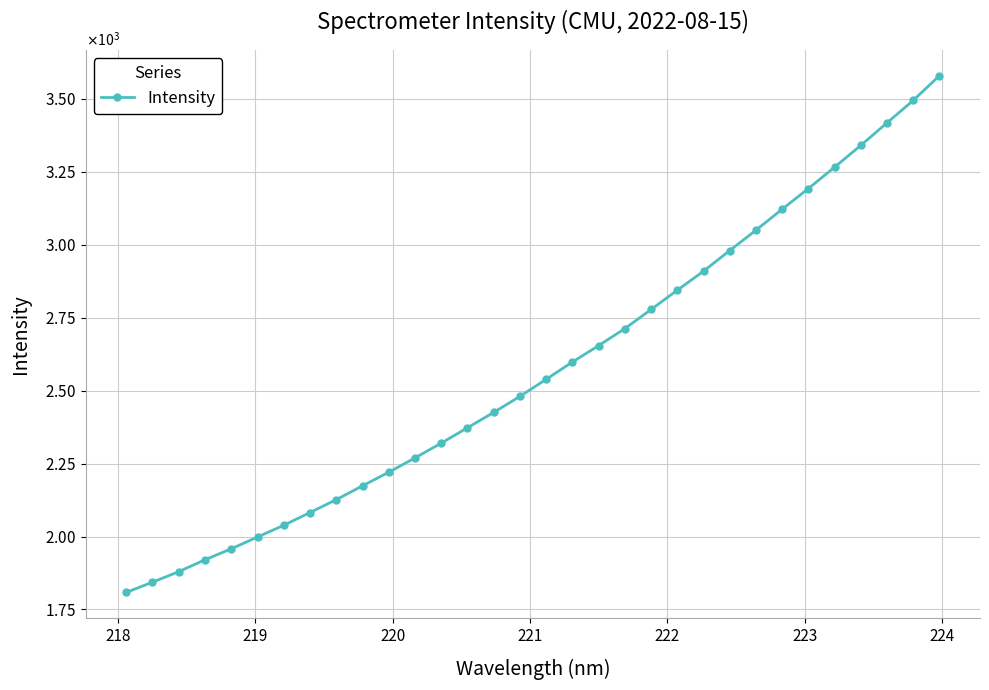

What is the smallest value displayed?

1808.6